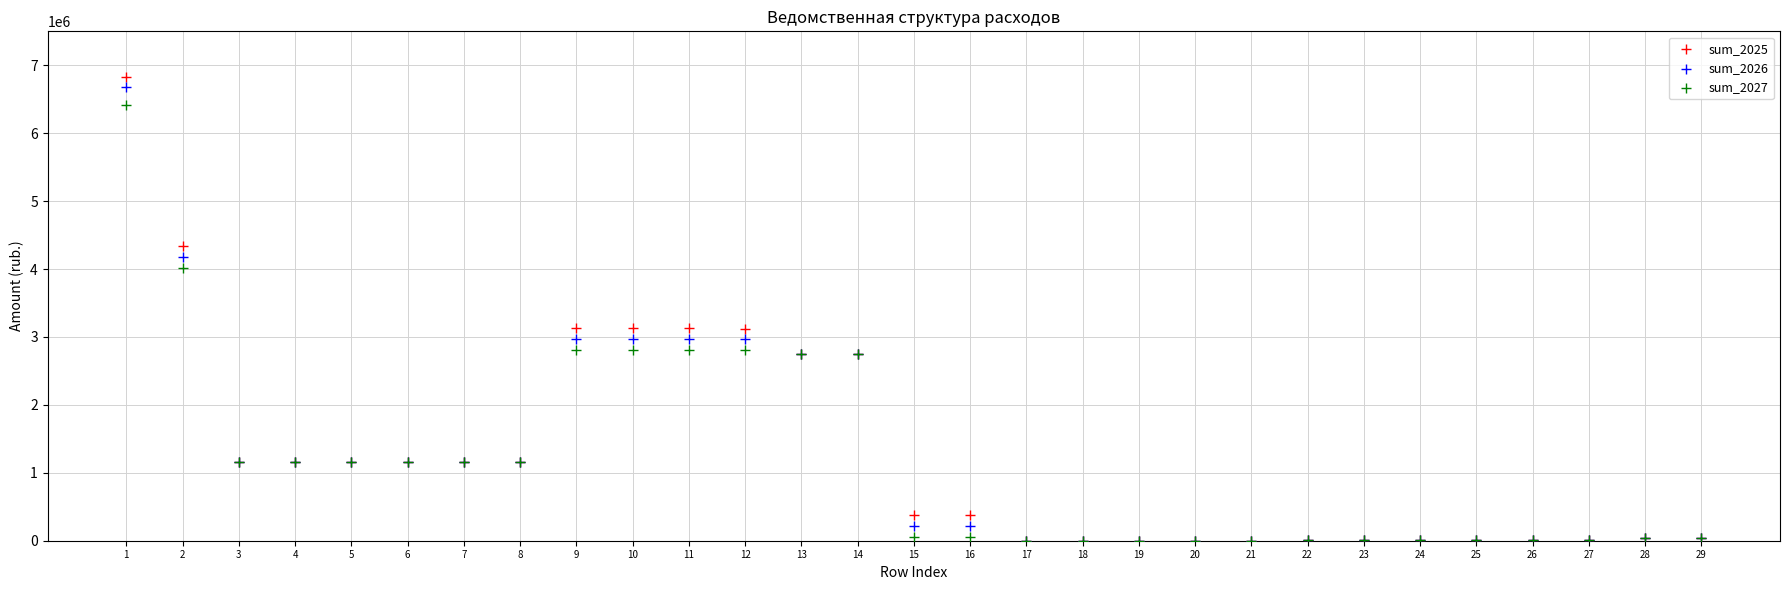

Which series reaches the maximum Y coordinate?

sum_2025